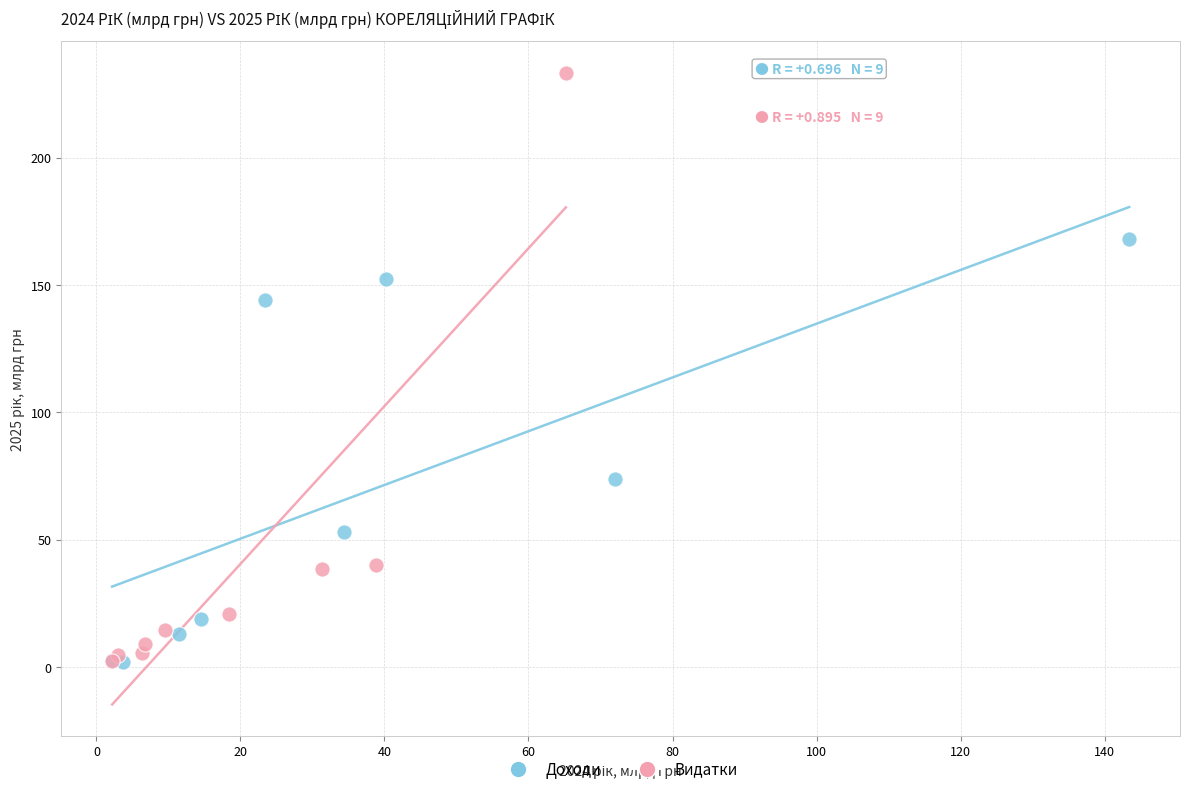

Which series reaches the maximum Y coordinate?

Видатки